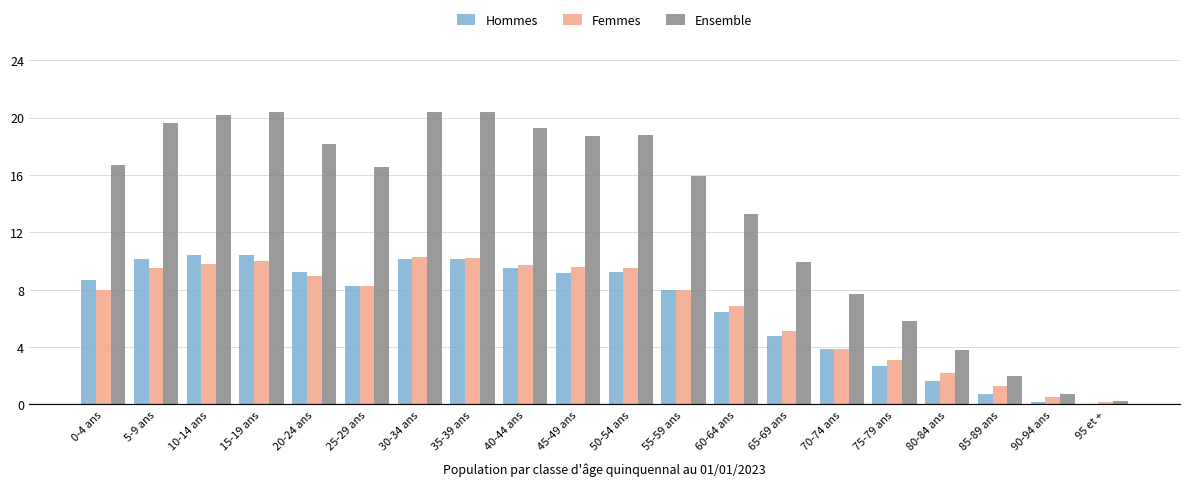

Reading left to right, transcribe all the data shown in this chart.

Hommes: 0-4 ans=8693	5-9 ans=10146	10-14 ans=10392	15-19 ans=10393	20-24 ans=9206	25-29 ans=8242	30-34 ans=10138	35-39 ans=10152	40-44 ans=9529	45-49 ans=9152	50-54 ans=9262	55-59 ans=7959	60-64 ans=6428	65-69 ans=4804	70-74 ans=3838	75-79 ans=2710	80-84 ans=1617	85-89 ans=738	90-94 ans=186	95 et +=53
Femmes: 0-4 ans=7974	5-9 ans=9484	10-14 ans=9760	15-19 ans=9981	20-24 ans=8974	25-29 ans=8287	30-34 ans=10269	35-39 ans=10225	40-44 ans=9748	45-49 ans=9588	50-54 ans=9496	55-59 ans=7971	60-64 ans=6860	65-69 ans=5099	70-74 ans=3899	75-79 ans=3094	80-84 ans=2200	85-89 ans=1258	90-94 ans=540	95 et +=162
Ensemble: 0-4 ans=16667	5-9 ans=19630	10-14 ans=20152	15-19 ans=20374	20-24 ans=18180	25-29 ans=16529	30-34 ans=20407	35-39 ans=20377	40-44 ans=19277	45-49 ans=18740	50-54 ans=18758	55-59 ans=15930	60-64 ans=13288	65-69 ans=9903	70-74 ans=7737	75-79 ans=5804	80-84 ans=3817	85-89 ans=1996	90-94 ans=726	95 et +=215